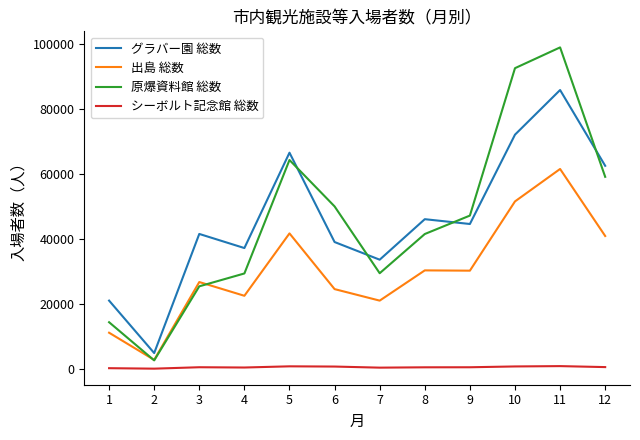

Where does the 原爆資料館 総数 series first go above 47197?

5